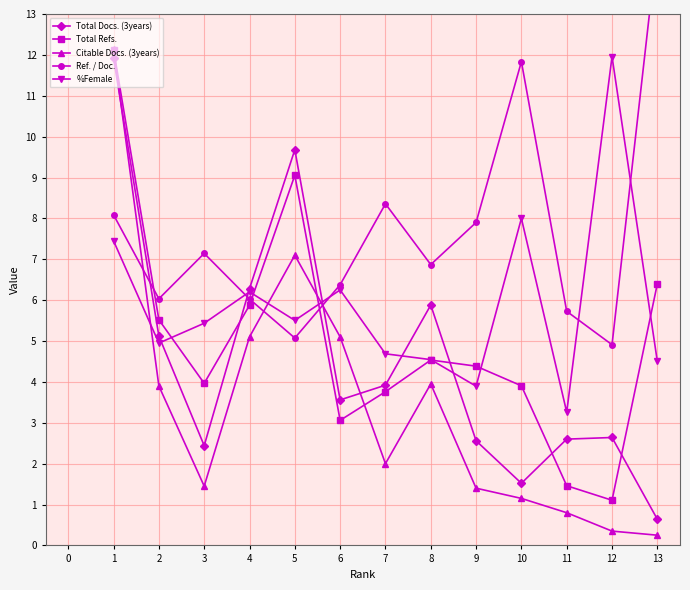

What is the greatest value displayed?

14.7